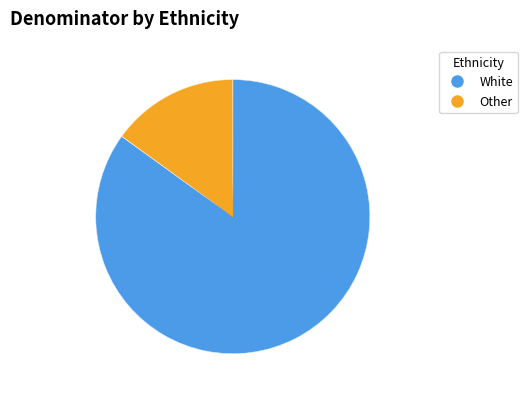

The Other slice represents 24% of the pie. True or false?

False